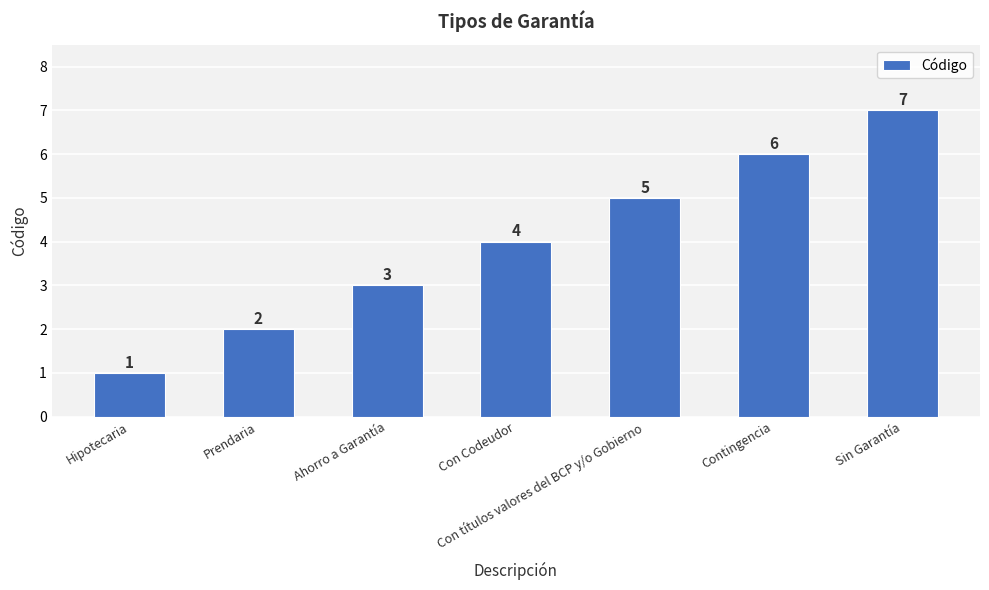

What is the difference between the second highest and second lowest values?

4